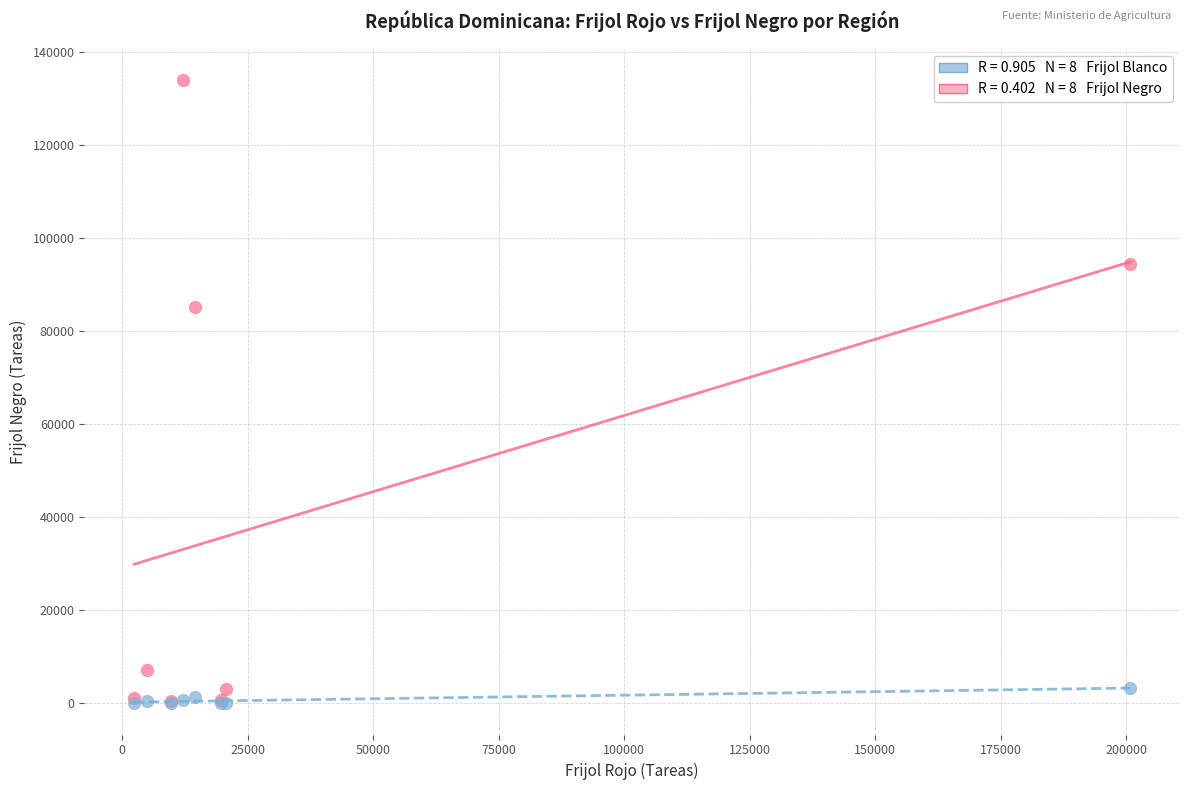

Across all series, what Y value is closest to 66996?

85292